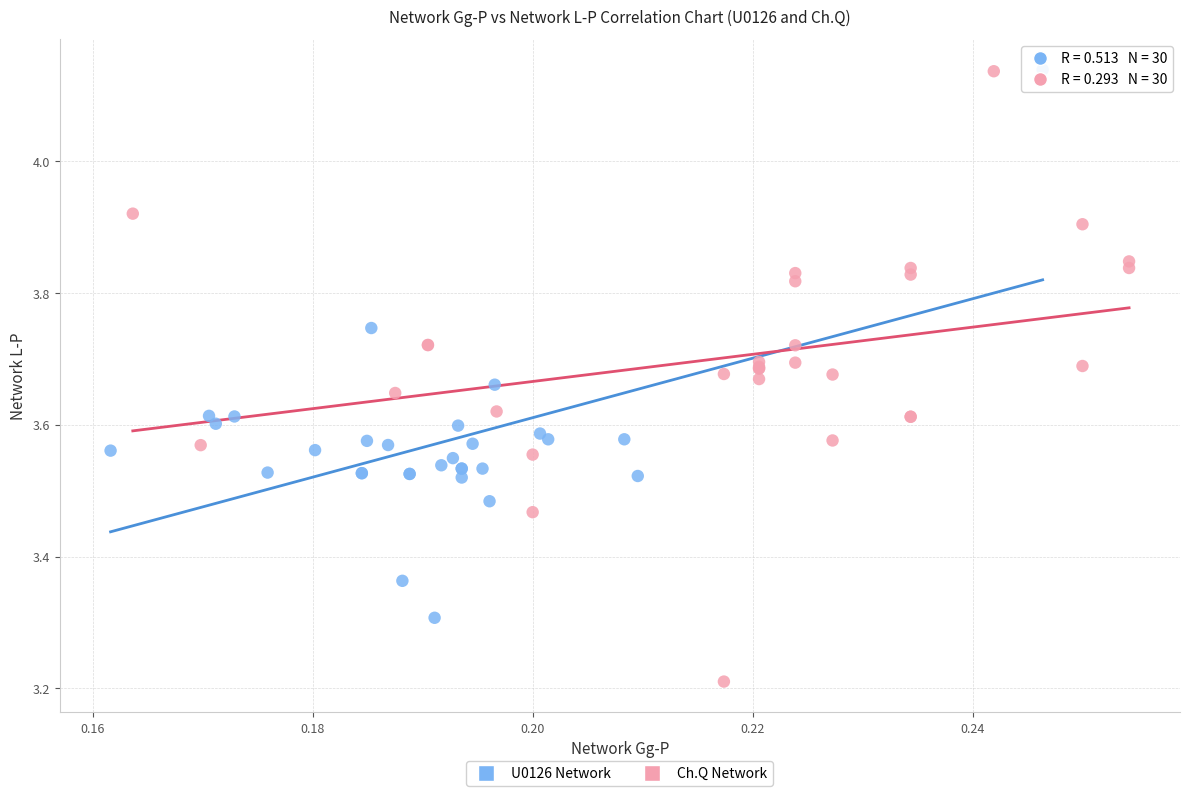

Which series contains the lowest Y value?

Ch.Q Network